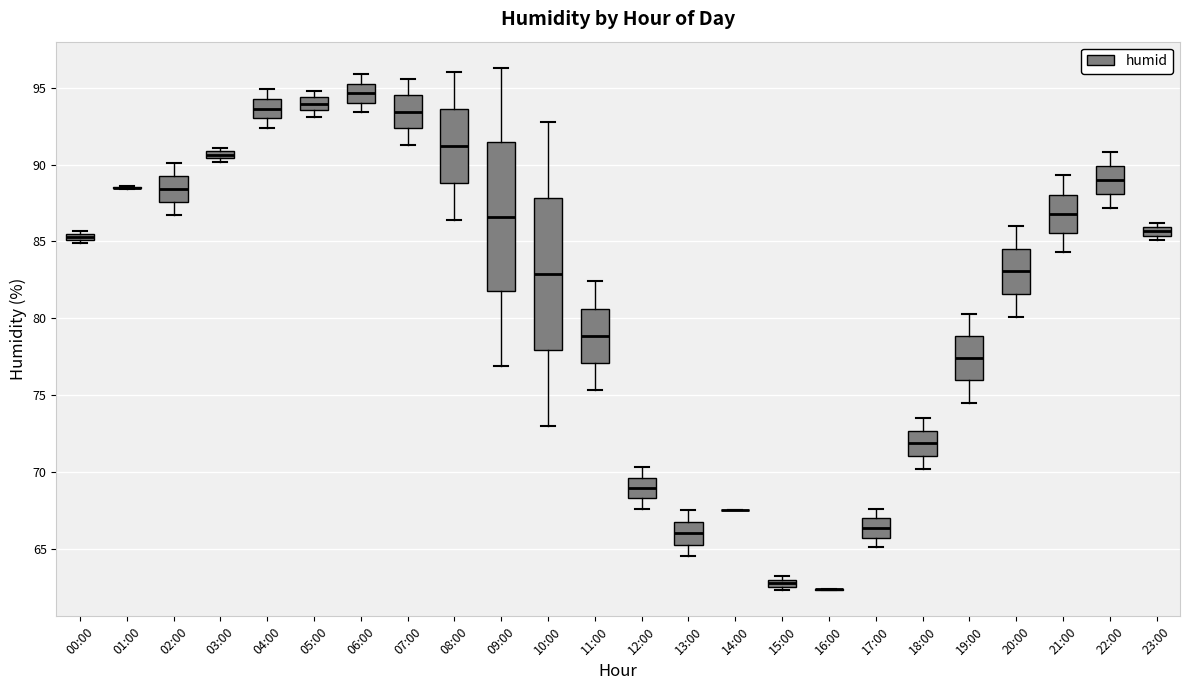

Where does the upper whisker of the box for 21:00 end on the y-axis? The values are not printed on the chart, so give them approximately, as read against the axis.

89.5